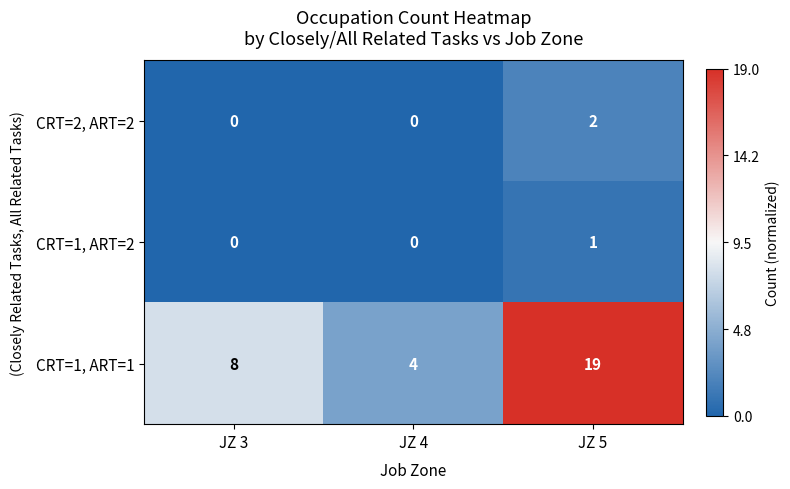

What is the spread (max minus min) of values at JZ 5?

18